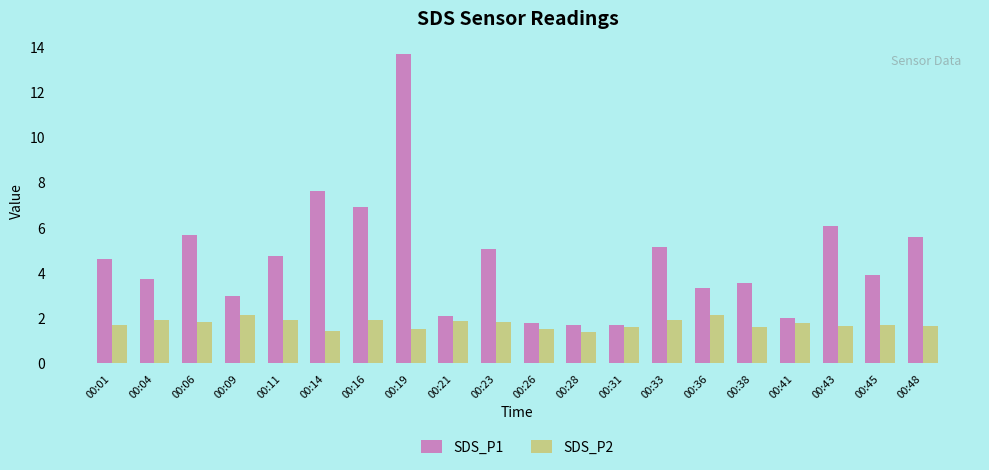

The value of SDS_P2 at 00:06 is 1.8. True or false?

True